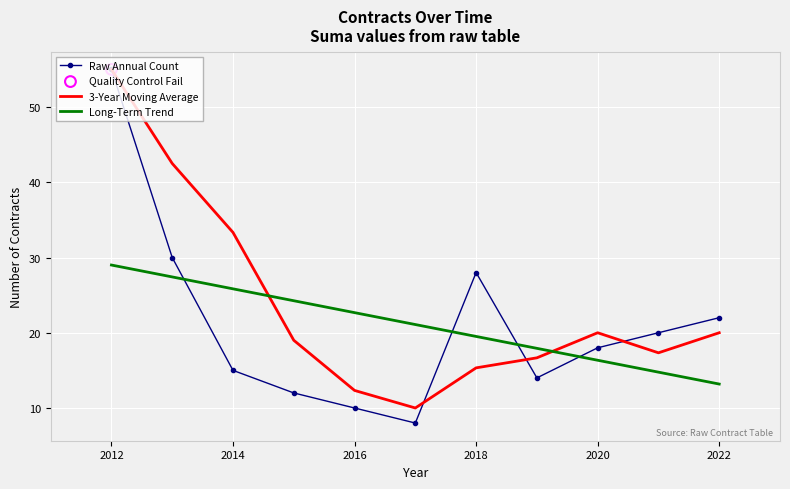

At how many categories does at least one series exceed 33?

3